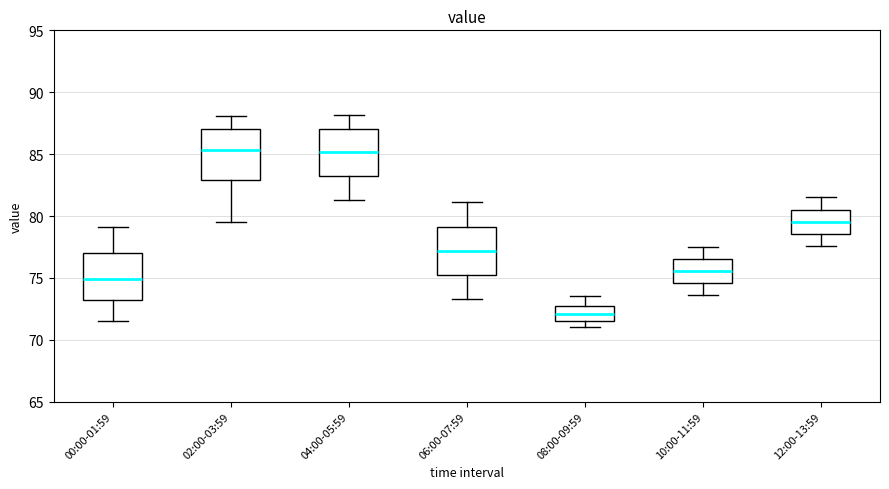

Where is the upper edge of the box for 02:00-03:59 on the y-axis? The values are not printed on the chart, so give them approximately, as read against the axis.

87.0